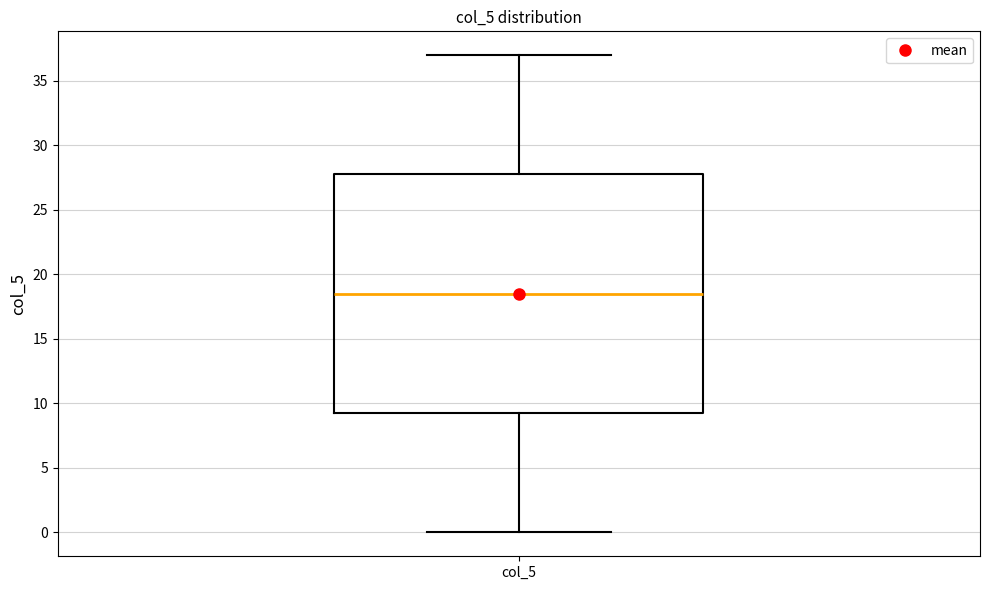

Where is the upper edge of the box for col_5 on the y-axis? The values are not printed on the chart, so give them approximately, as read against the axis.

28.0